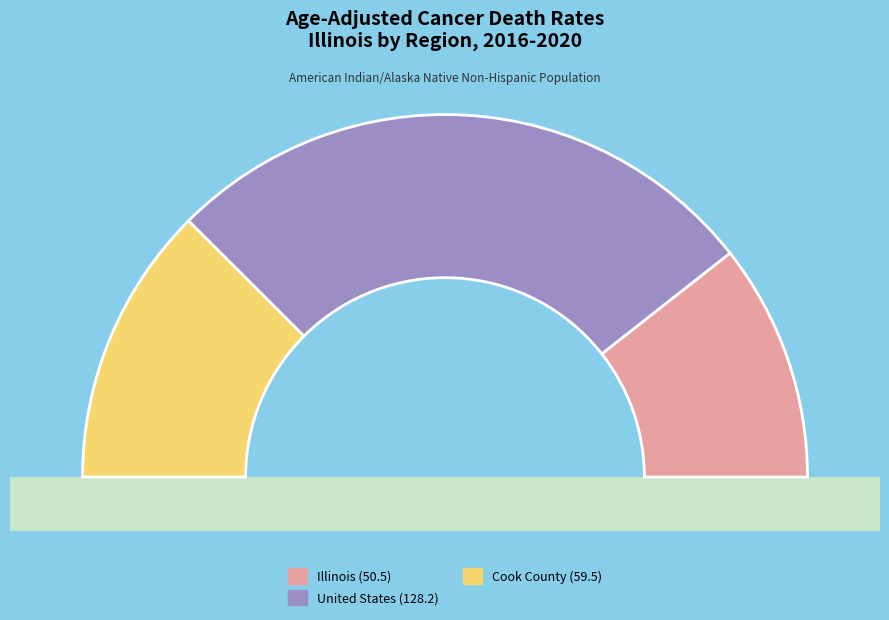

What is the largest slice in the pie chart?

United States